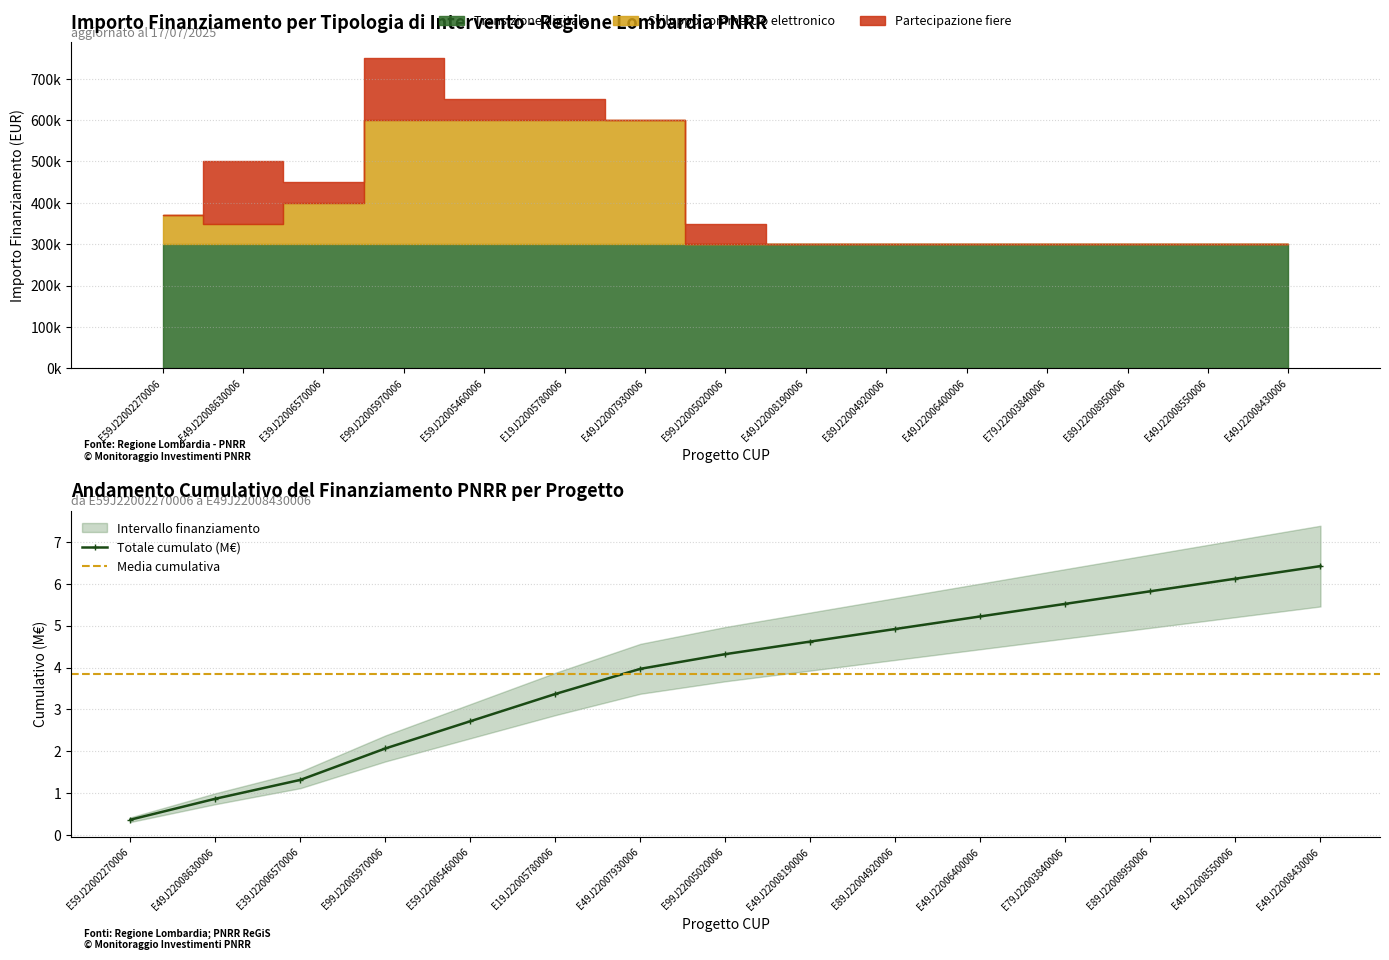

How many bars are there in total?

30